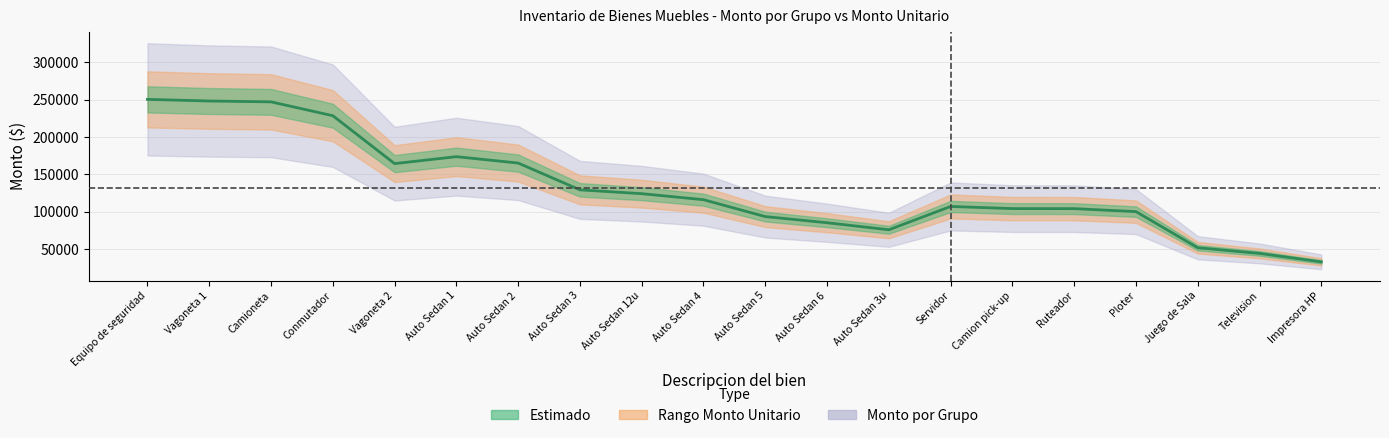

What is the greatest value displayed?

250182.3